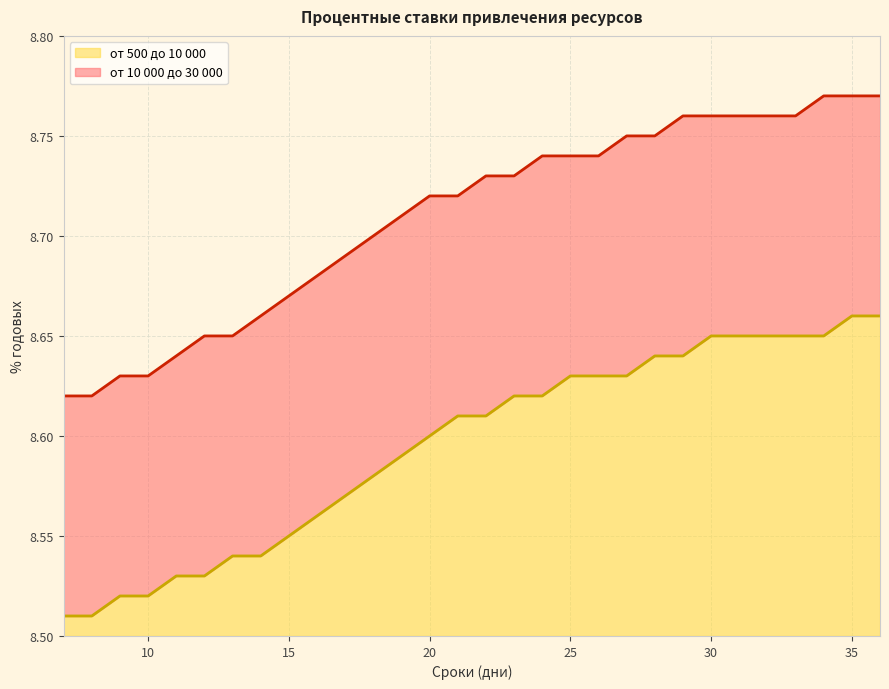

Which series has the largest total across all categories?

от 10 000 до 30 000